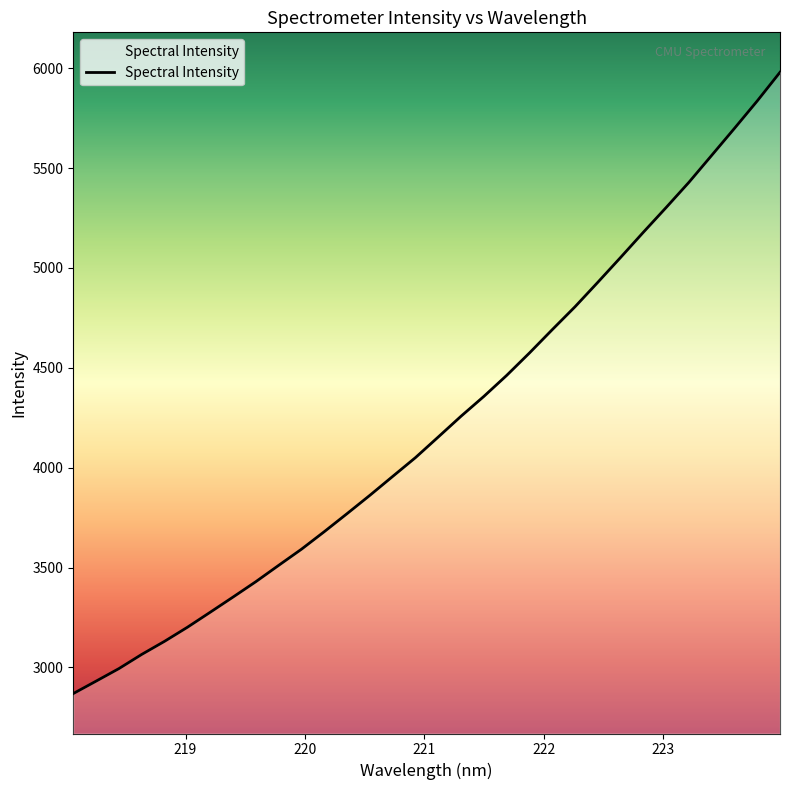

What is the smallest value displayed?

2868.7